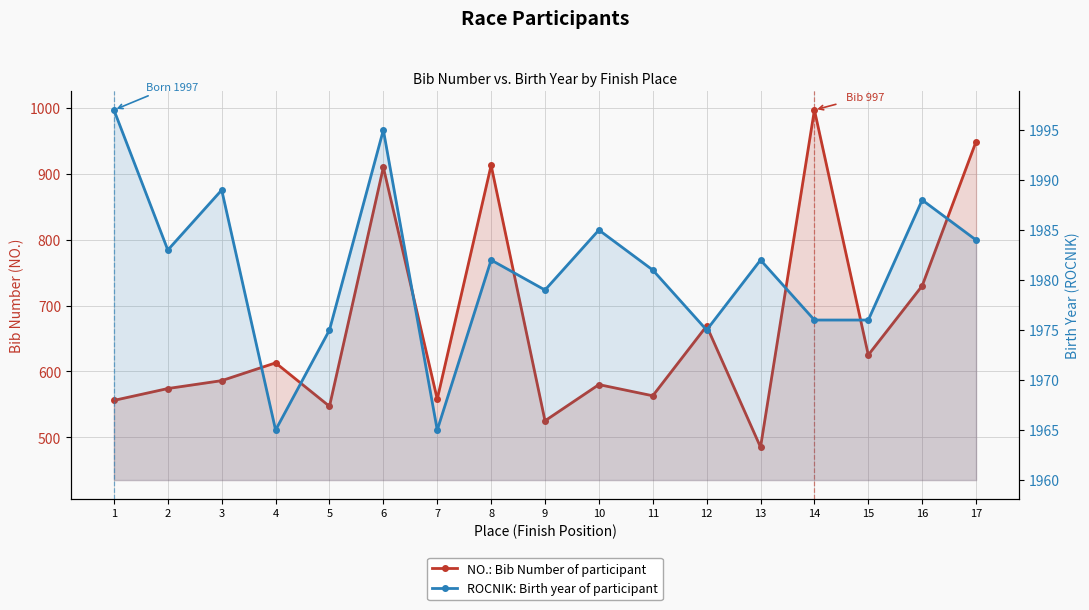

What is the lowest value of the NO.: Bib Number of participant series?

485